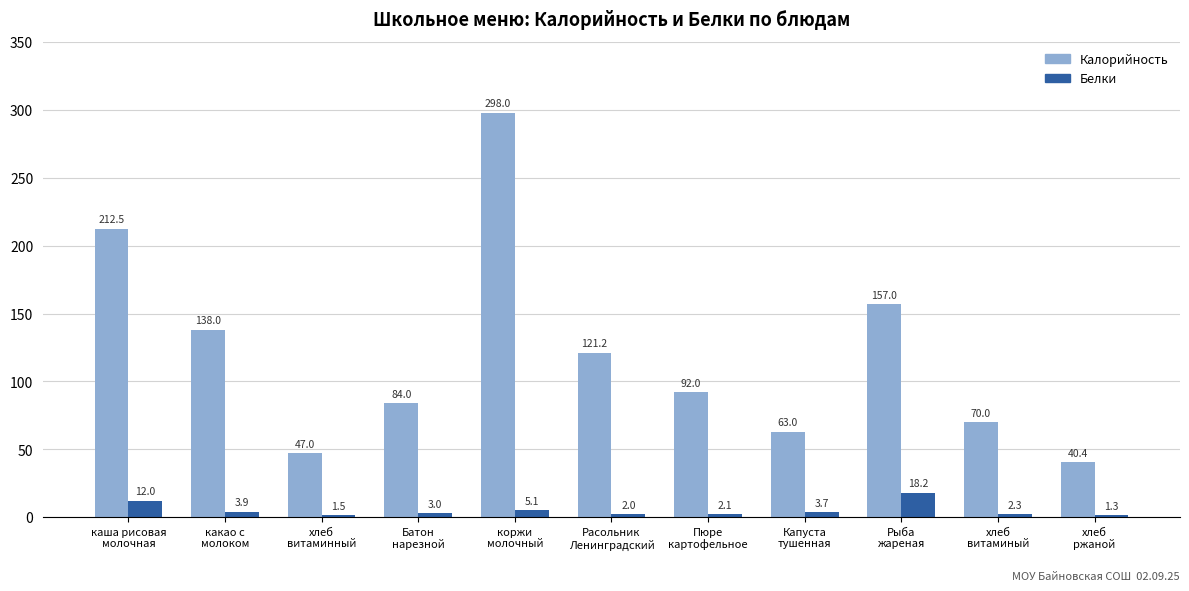

At how many categories does at least one series exceed 86?

6